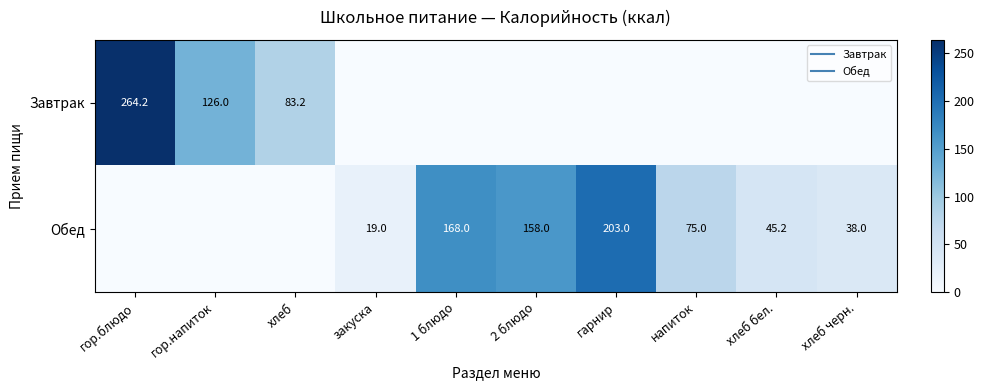

What is the spread (max minus min) of values at хлеб бел.?

45.2